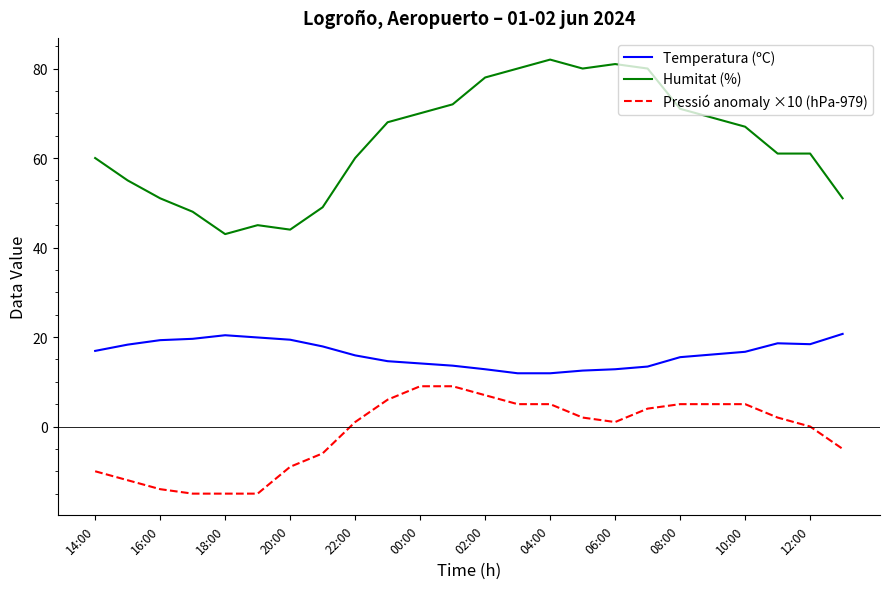

True or false: Humitat (%) and Pressió anomaly ×10 (hPa-979) cross at least once.

False